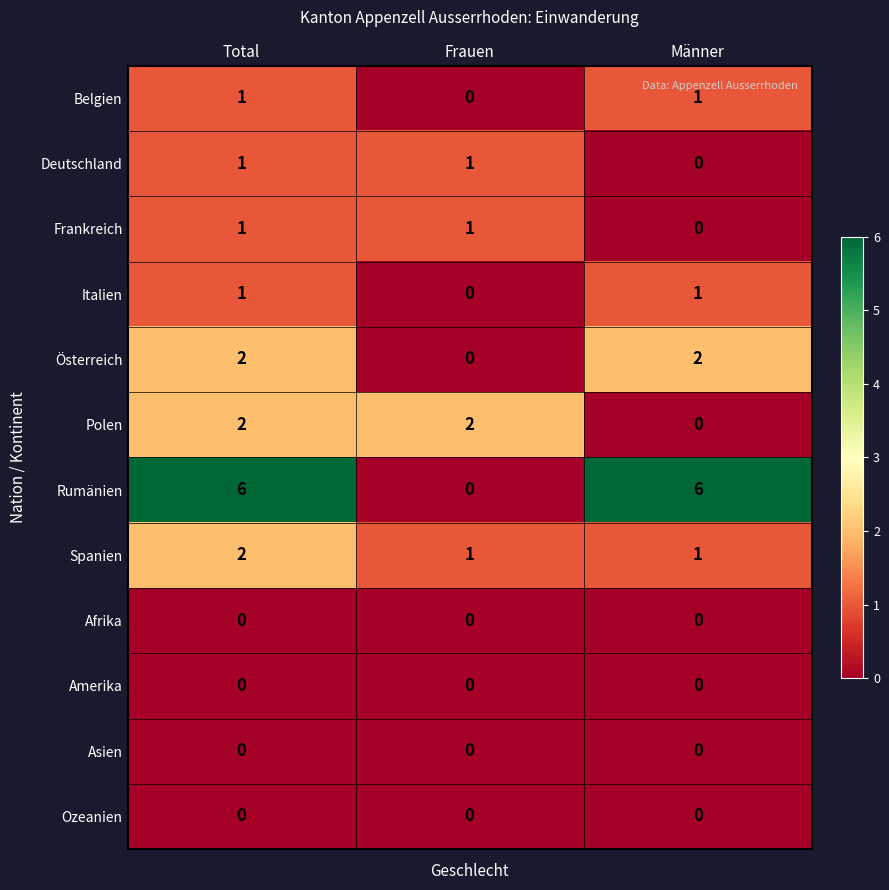

Which series has the largest total across all categories?

Rumänien